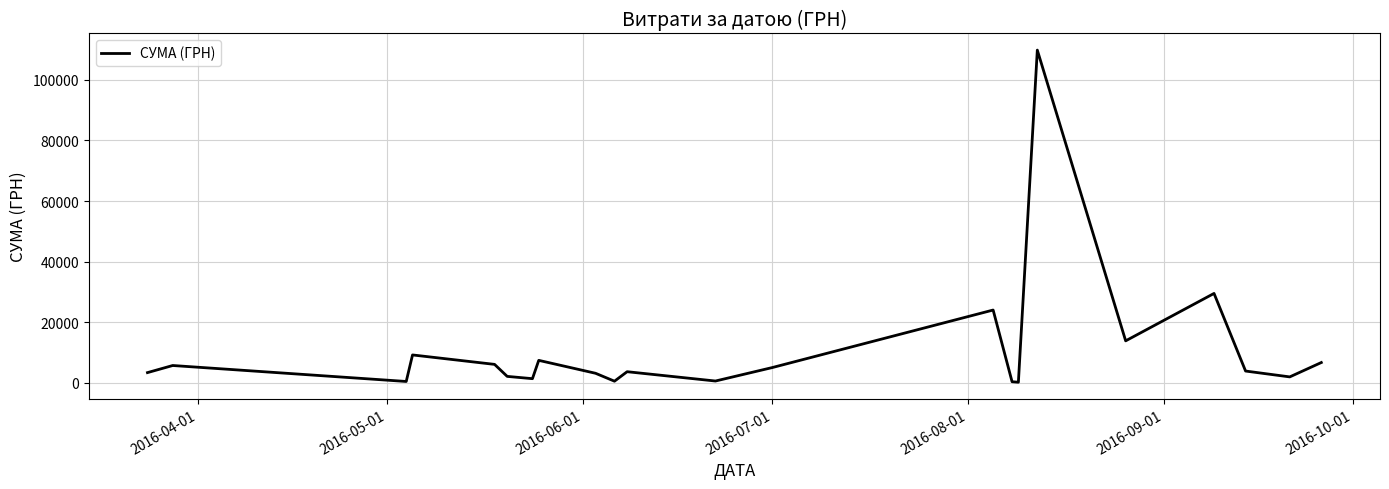

What is the maximum value shown in the chart?

109857.0